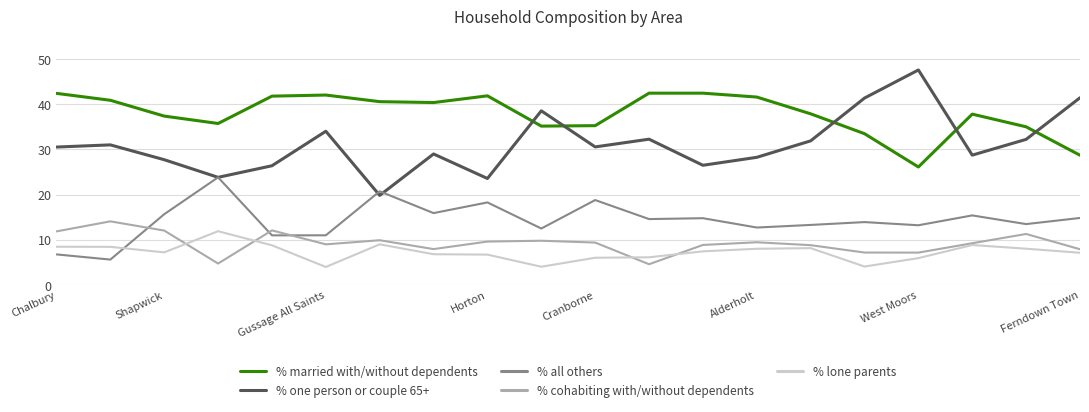

What is the lowest value of the % one person or couple 65+ series?

19.8